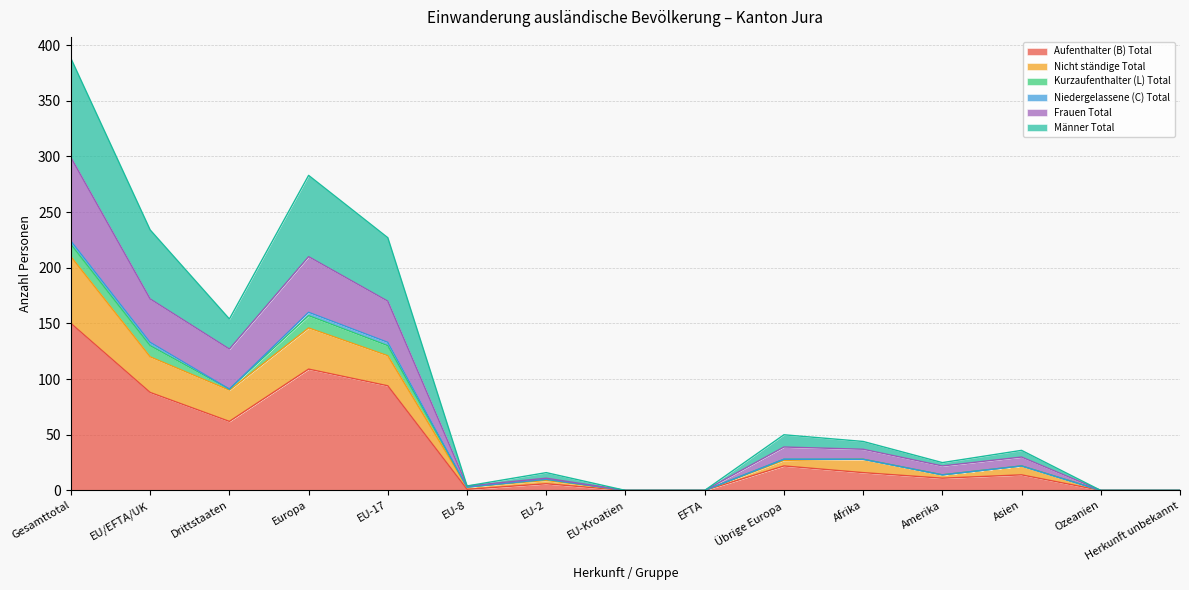

How many lines are shown in the chart?

6